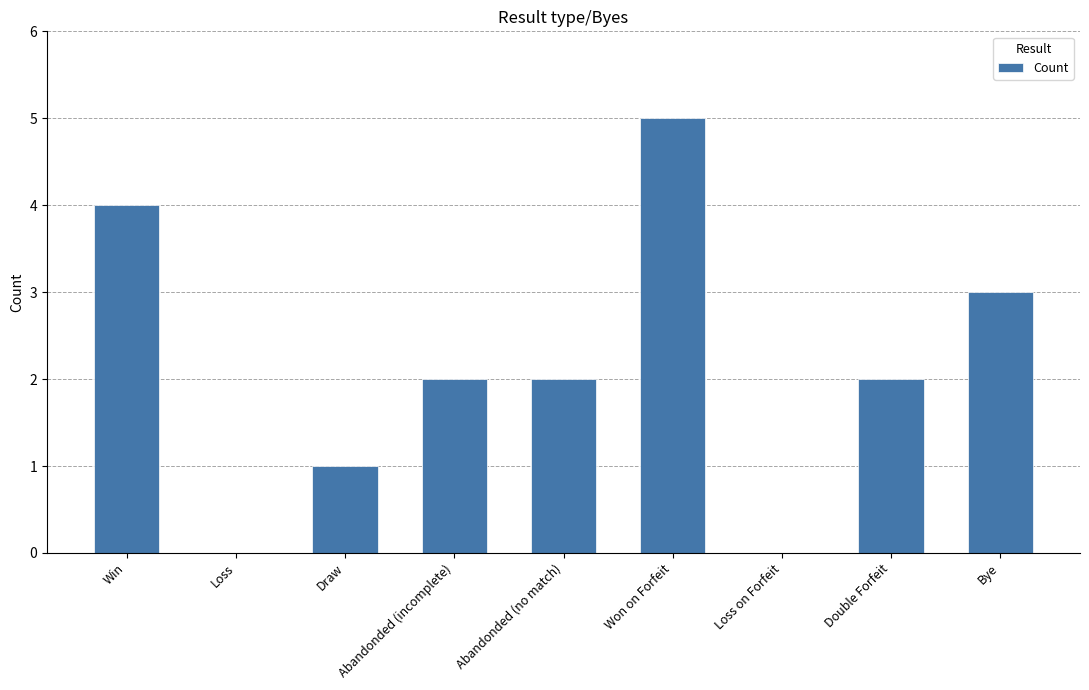

At which category does the chart reach its peak across all series?

Won on Forfeit